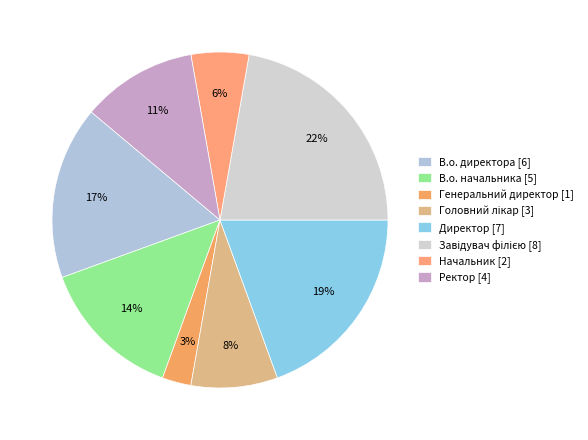

To the nearest percent, what percentage of the pie is Генеральний директор?

3%